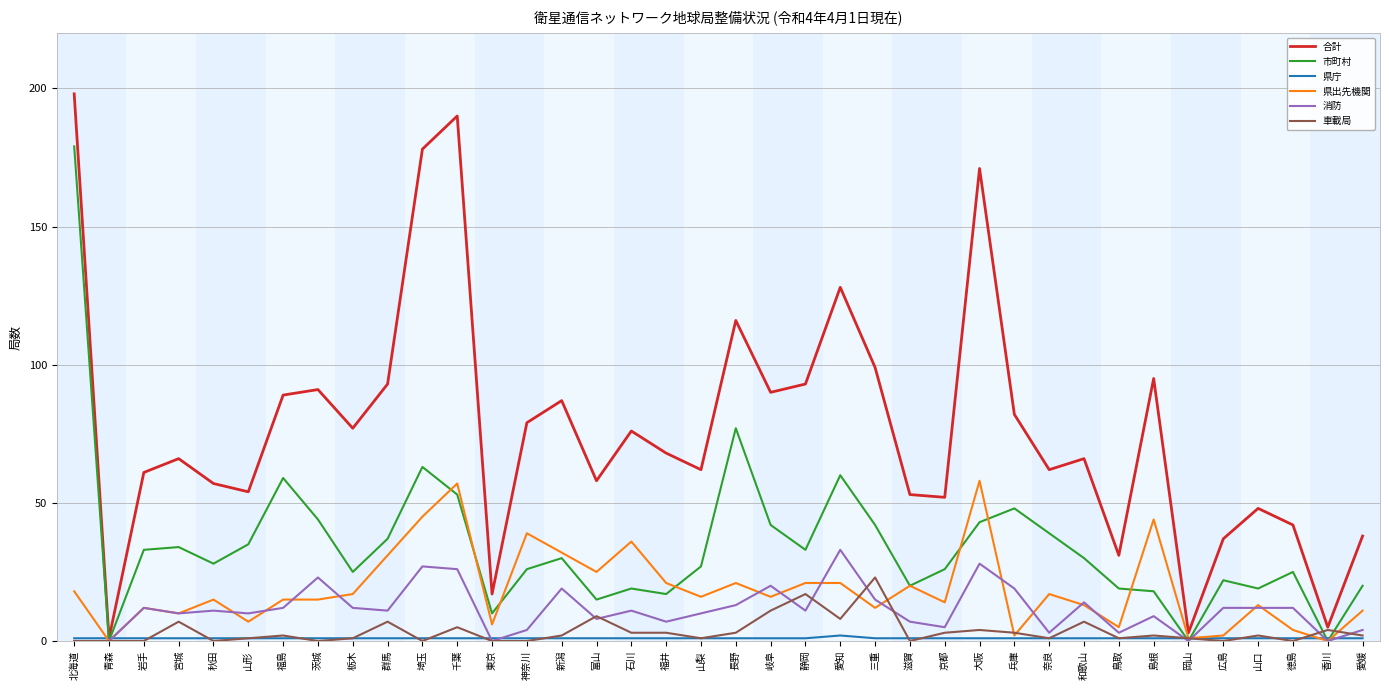

At which label does 市町村 reach its peak?

北海道